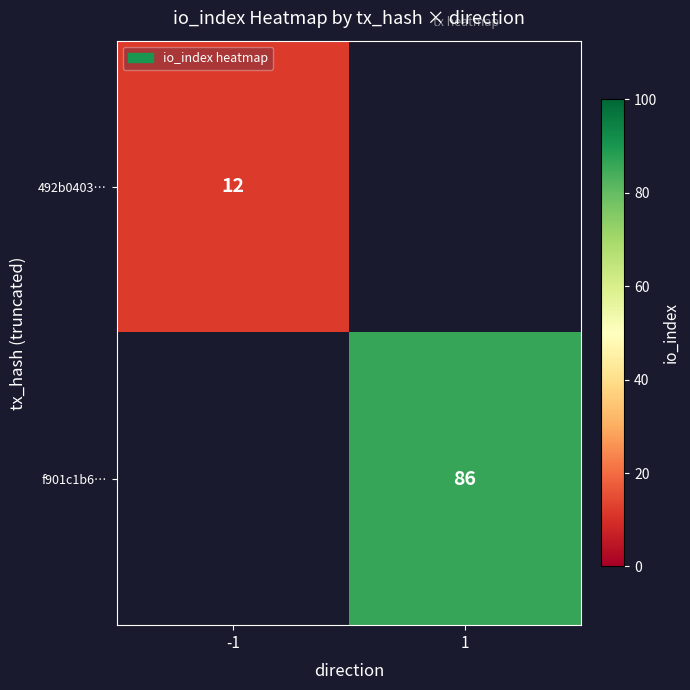

The f901c1b6… series shows 86 at 1. True or false?

True